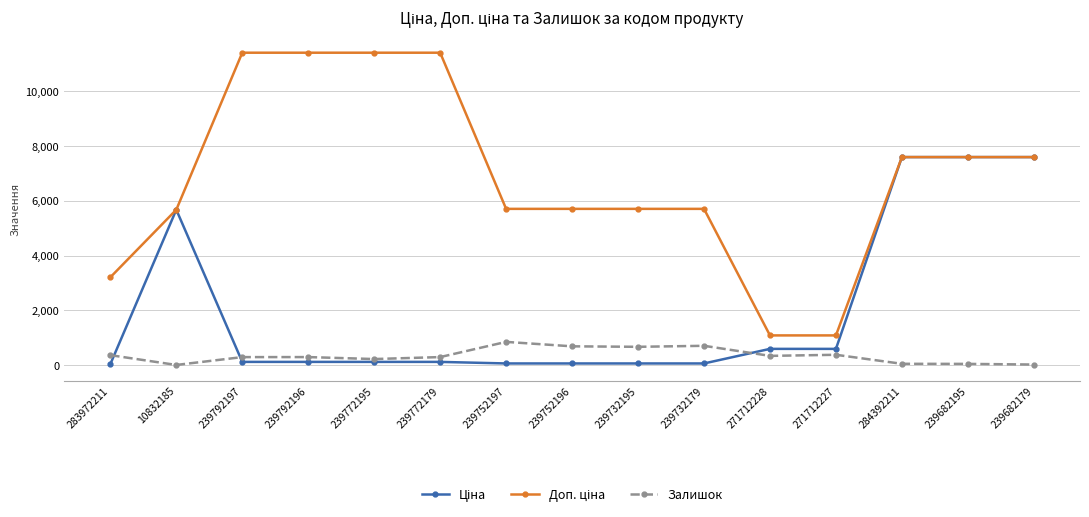

At how many categories does at least one series exceed 2674?

13